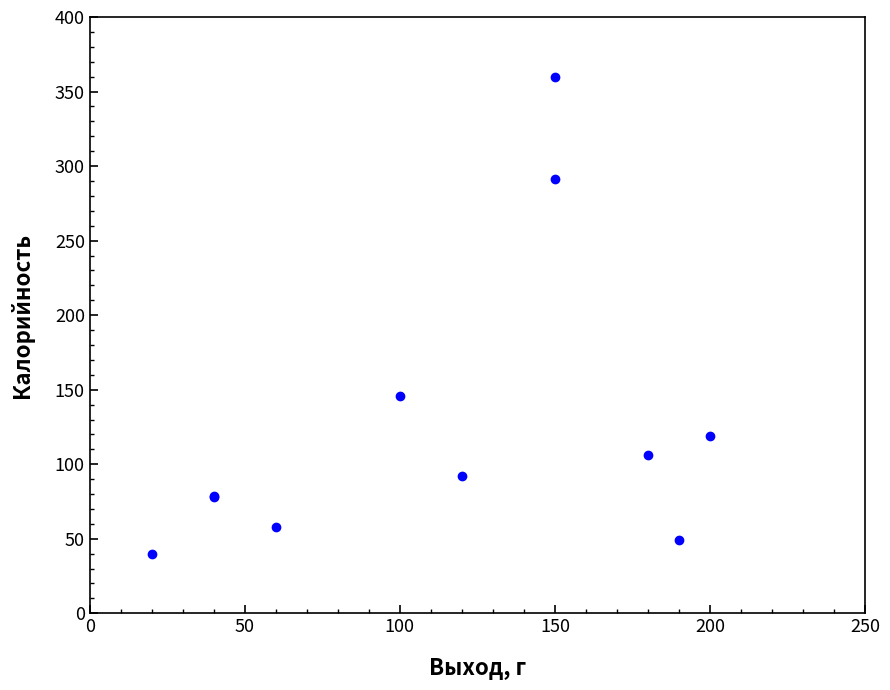

What Y value in the scatter plot is closest to 200?

146